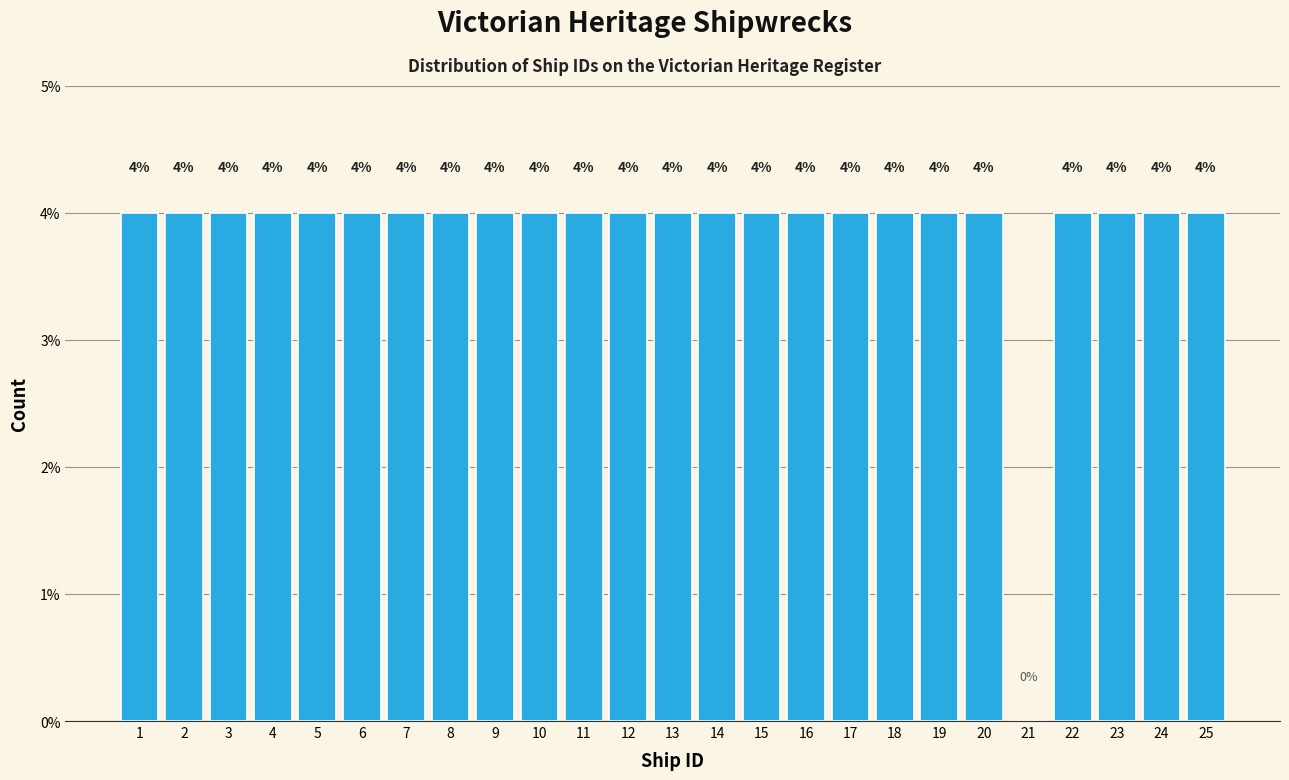

Reading left to right, what are all the values shown in this chart?

1=4	2=4	3=4	4=4	5=4	6=4	7=4	8=4	9=4	10=4	11=4	12=4	13=4	14=4	15=4	16=4	17=4	18=4	19=4	20=4	21=0	22=4	23=4	24=4	25=4